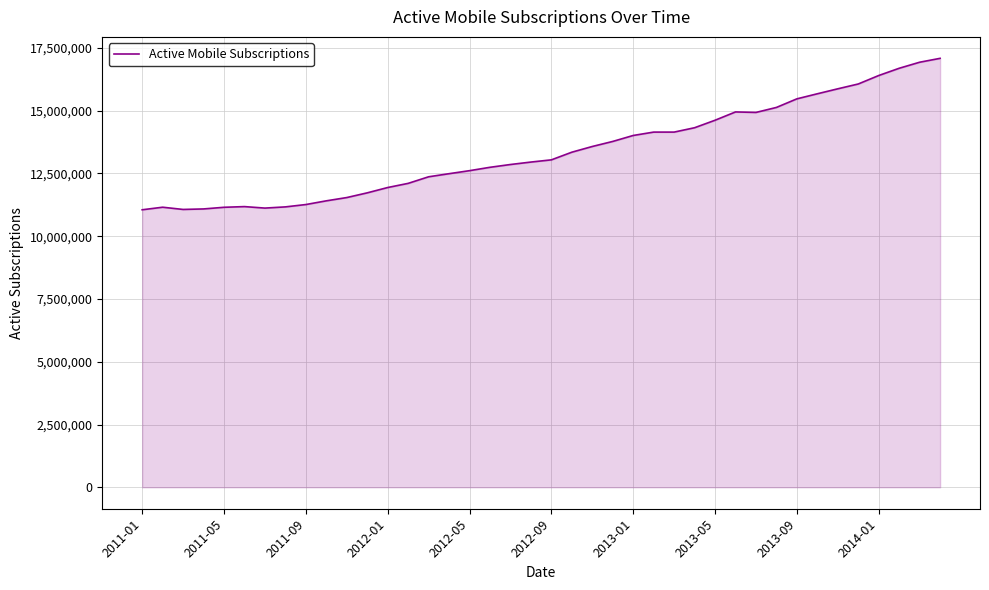

What is the smallest value displayed?

11053369